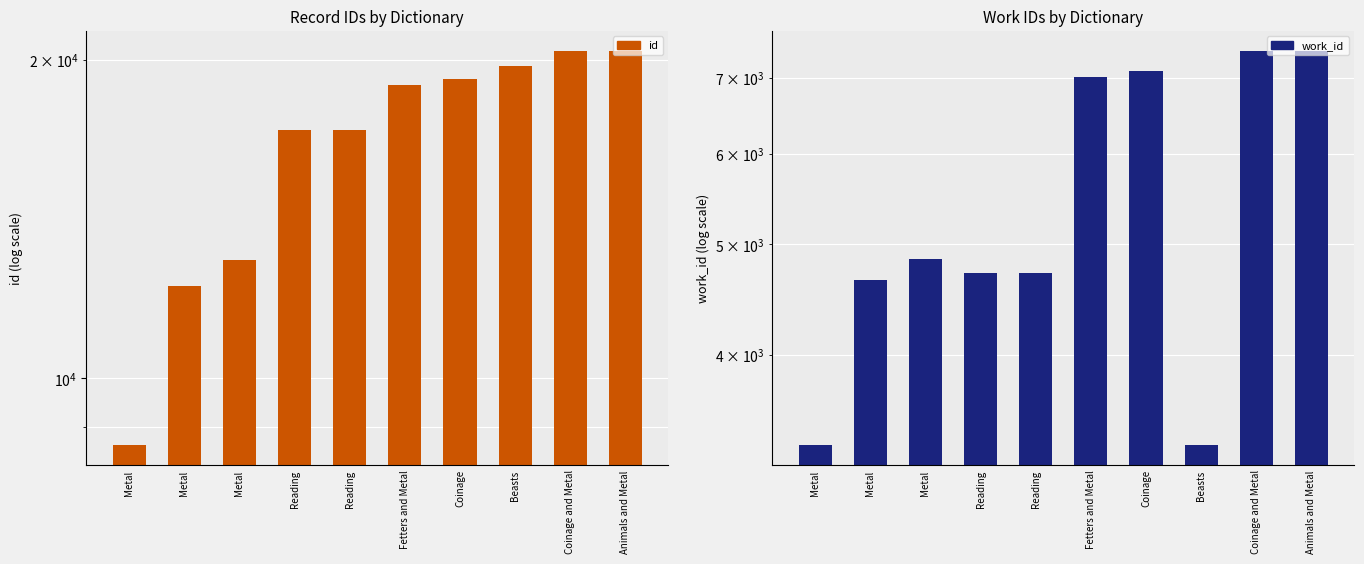

What is the difference between the maximum and second lowest values in the id series?

8182